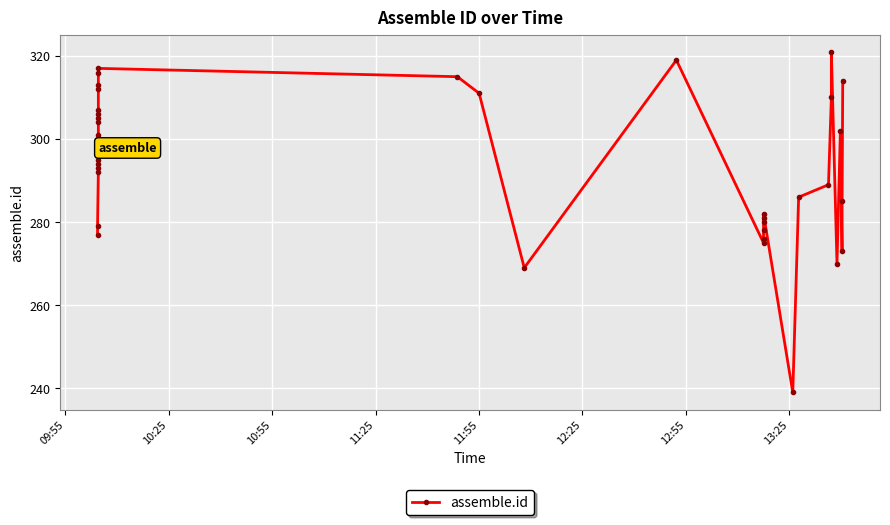

The chart shows a value of 515 at 13. True or false?

False